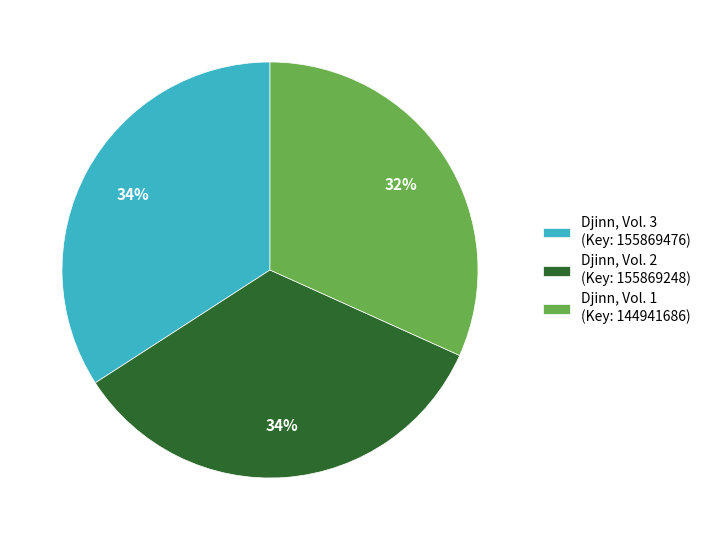

Which has a higher value, Djinn, Vol. 1 (Key: 144941686) or Djinn, Vol. 2 (Key: 155869248)?

Djinn, Vol. 2 (Key: 155869248)